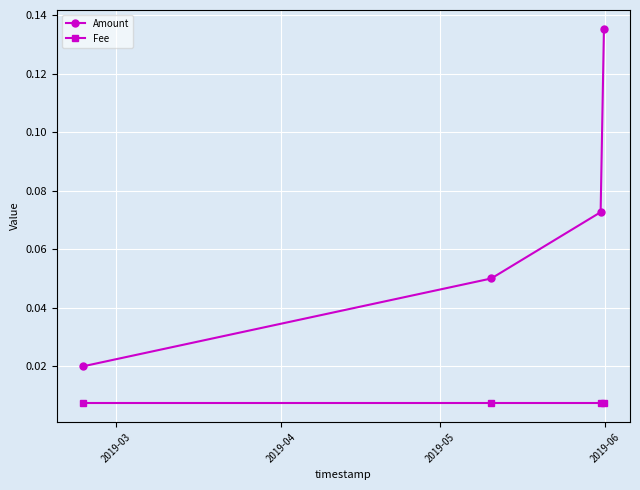

Which series has the largest range (max minus min)?

Amount